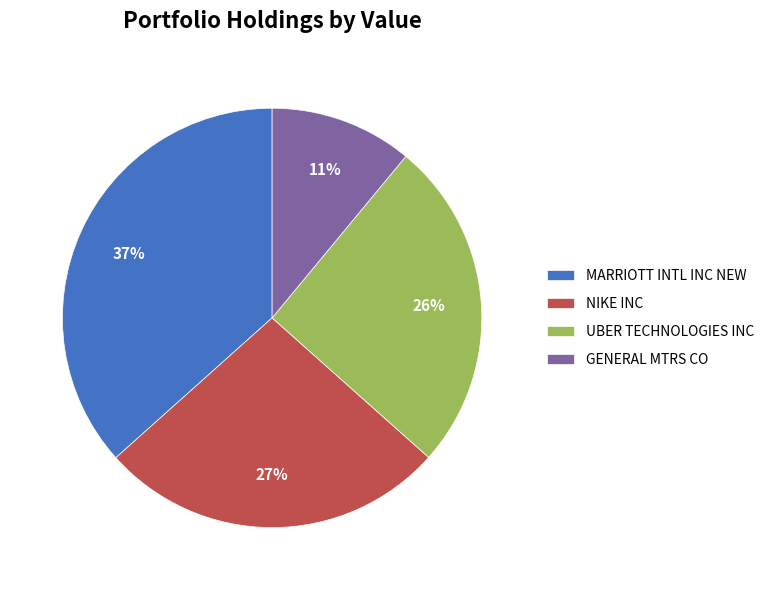

Is there a majority slice in this chart?

No